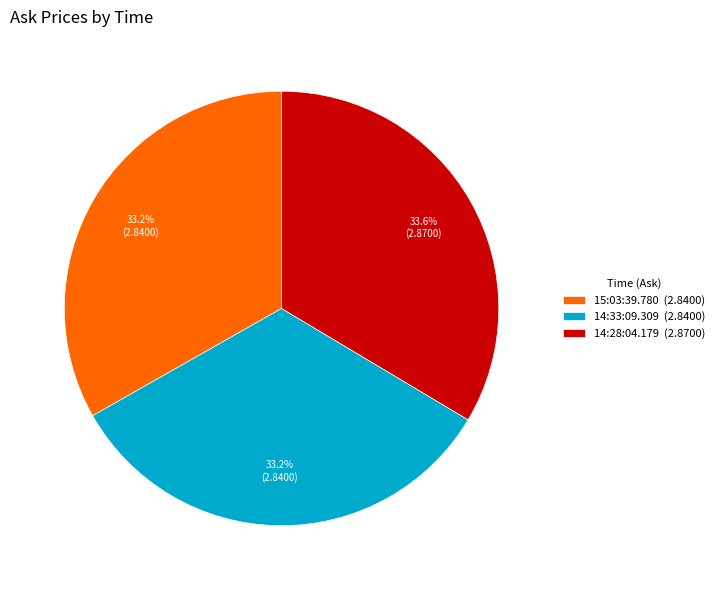

Is there a majority slice in this chart?

No